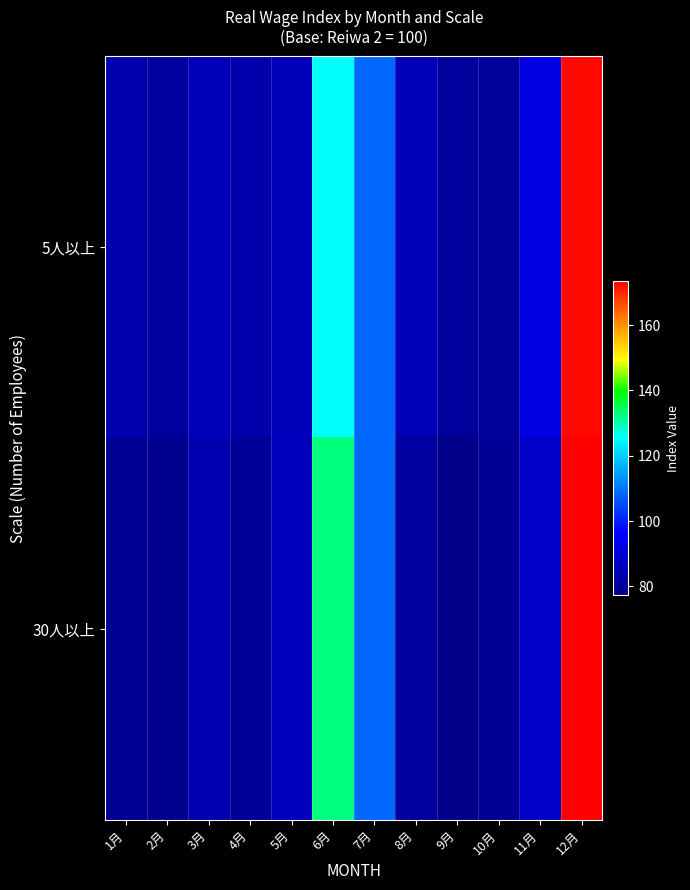

What is the minimum value shown in the chart?

77.3